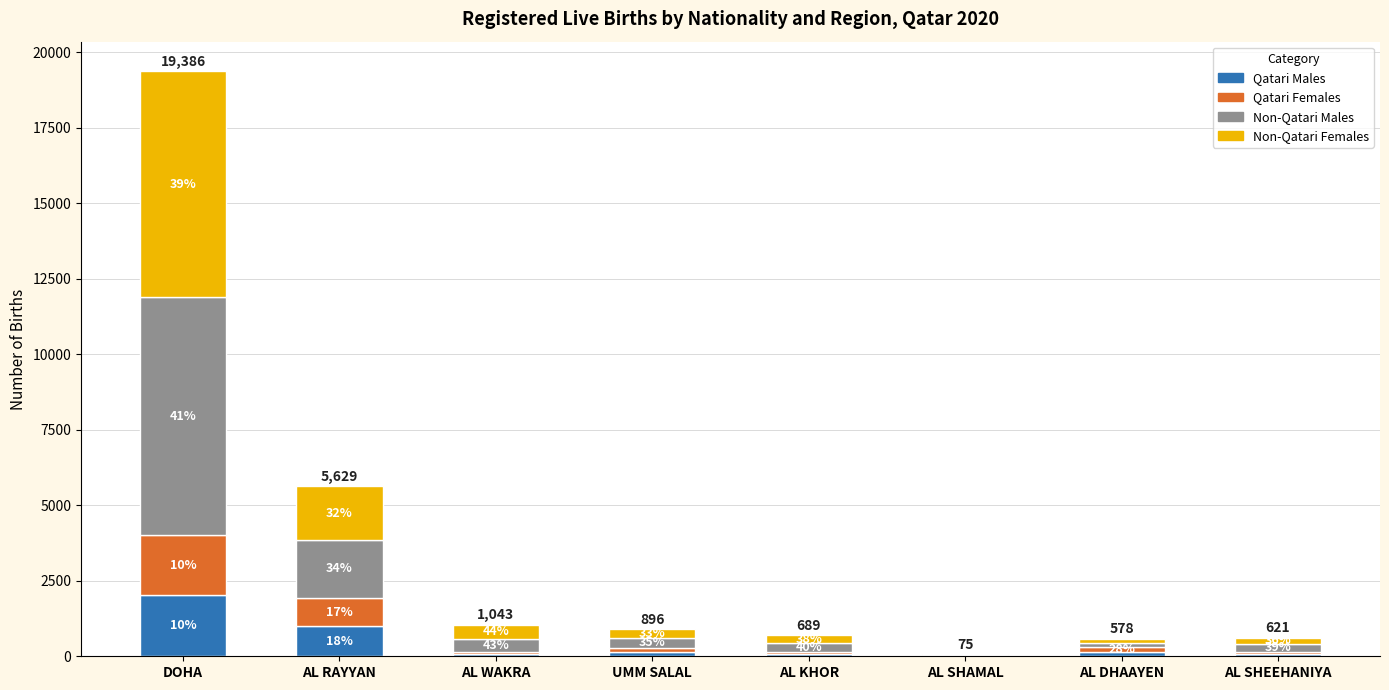

The value of Non-Qatari Females at DOHA is 12411. True or false?

False